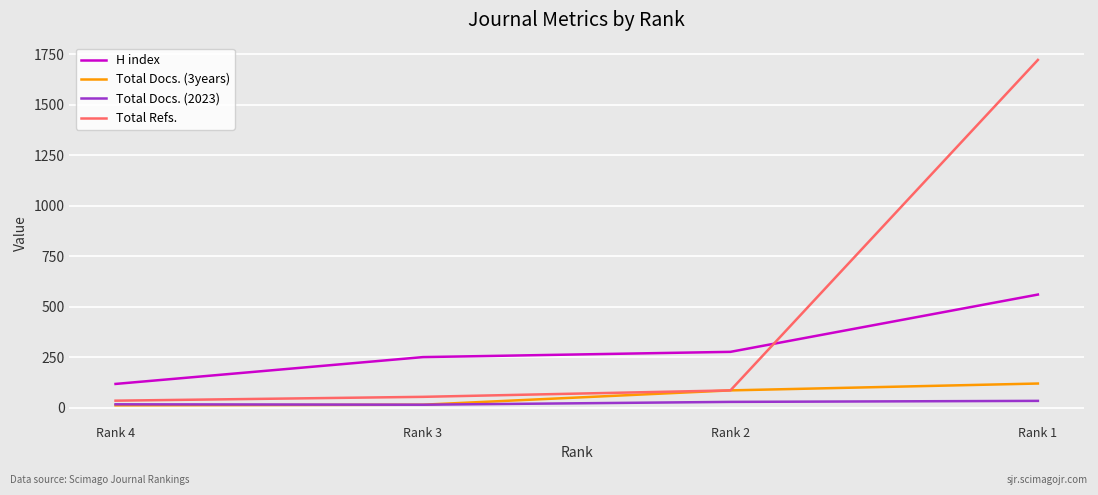

What is the highest value of the Total Refs. series?

1723